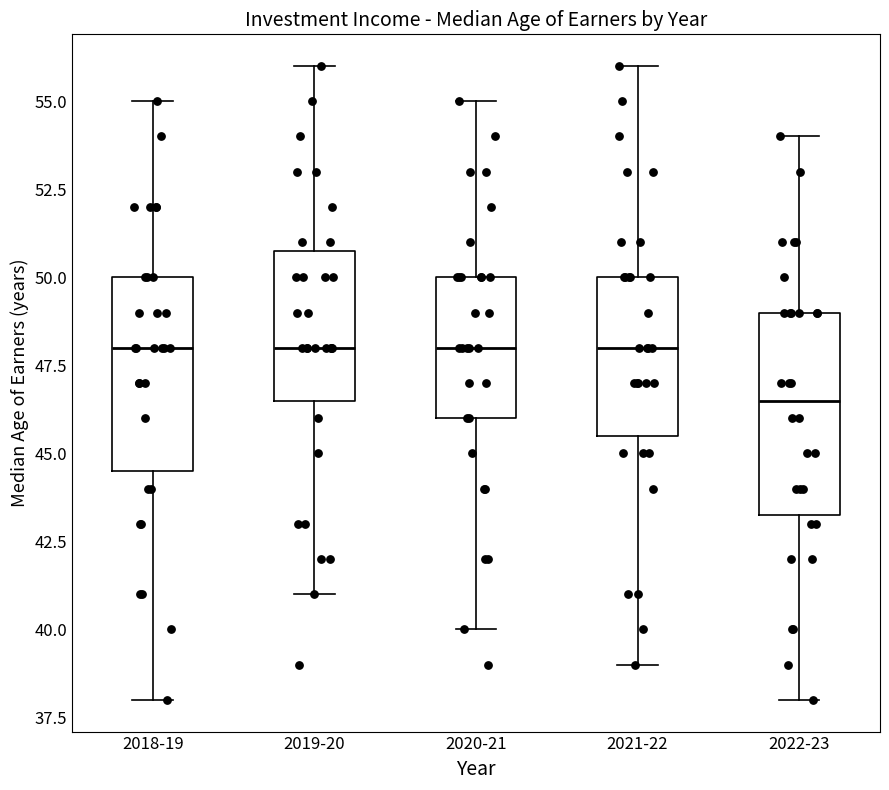

Which box has the lowest median line?

2022-23